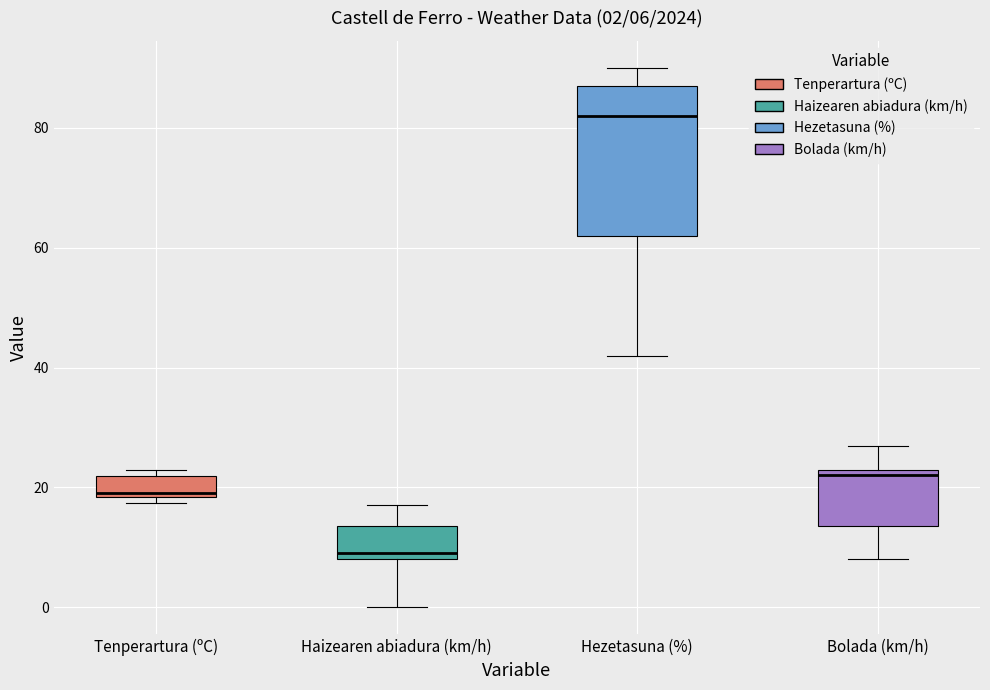

Comparing the boxes themselves (not the whiskers), which one is the tallest?

Hezetasuna (%)